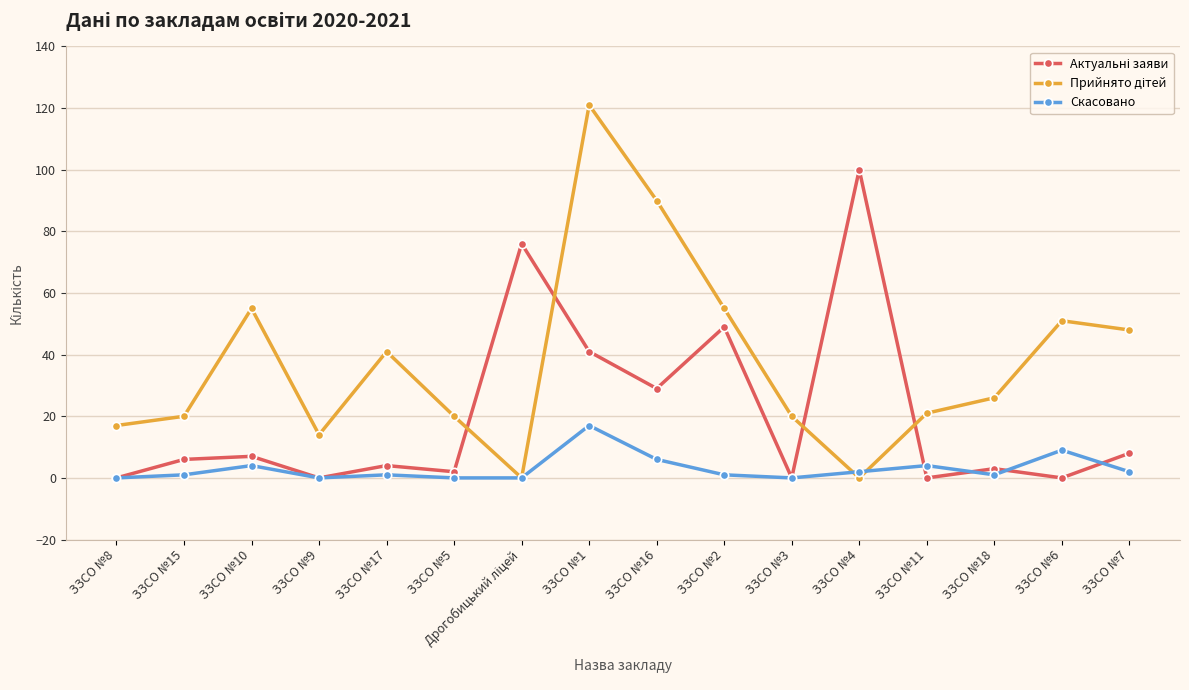

What is the greatest value displayed?

121